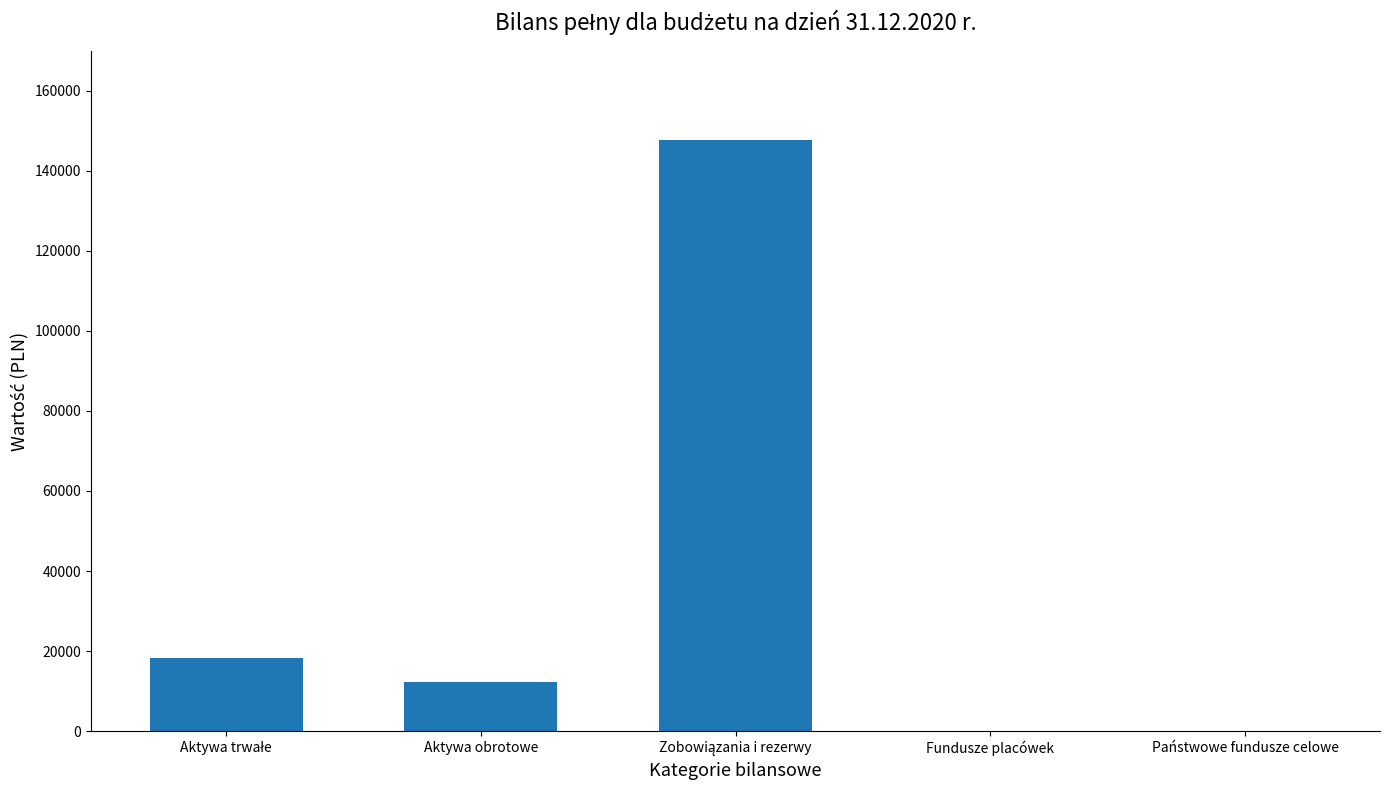

What is the sum of all values?

178080.1